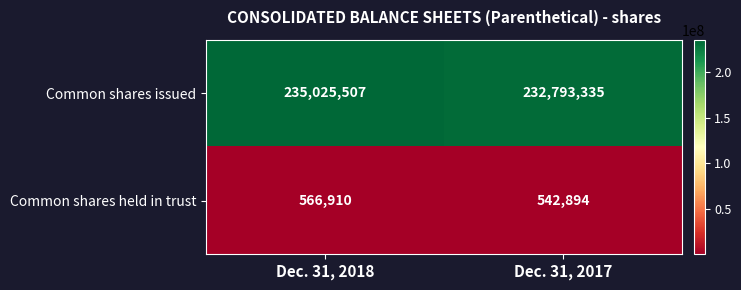

At which category does the chart reach its peak across all series?

Dec. 31, 2018